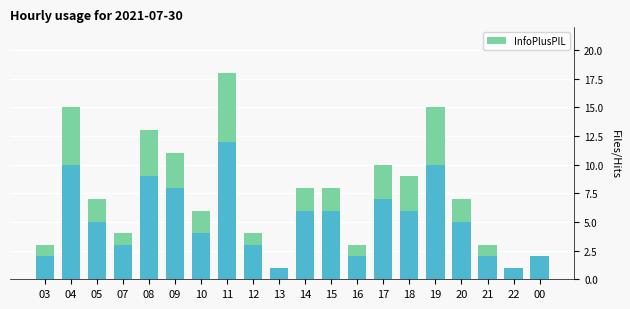

List the labels in order of value, largest first.

11, 04, 19, 08, 09, 17, 18, 14, 15, 05, 20, 10, 07, 12, 03, 16, 21, 00, 13, 22